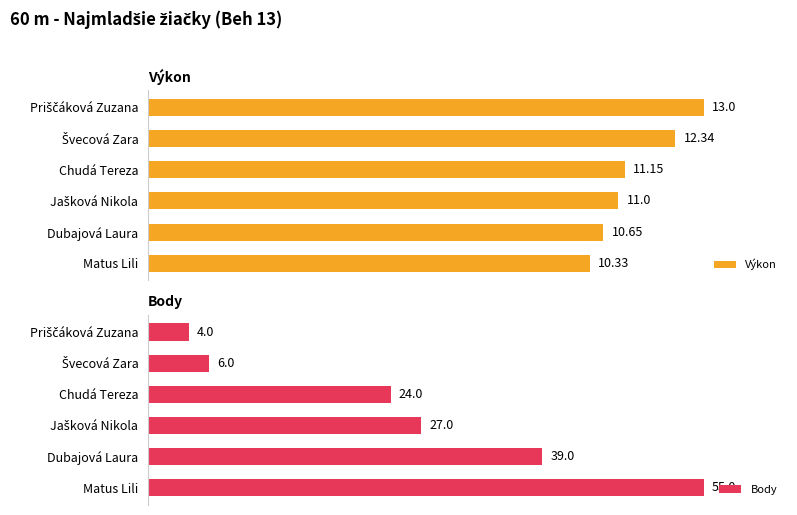

Which series has the largest total across all categories?

Výkon